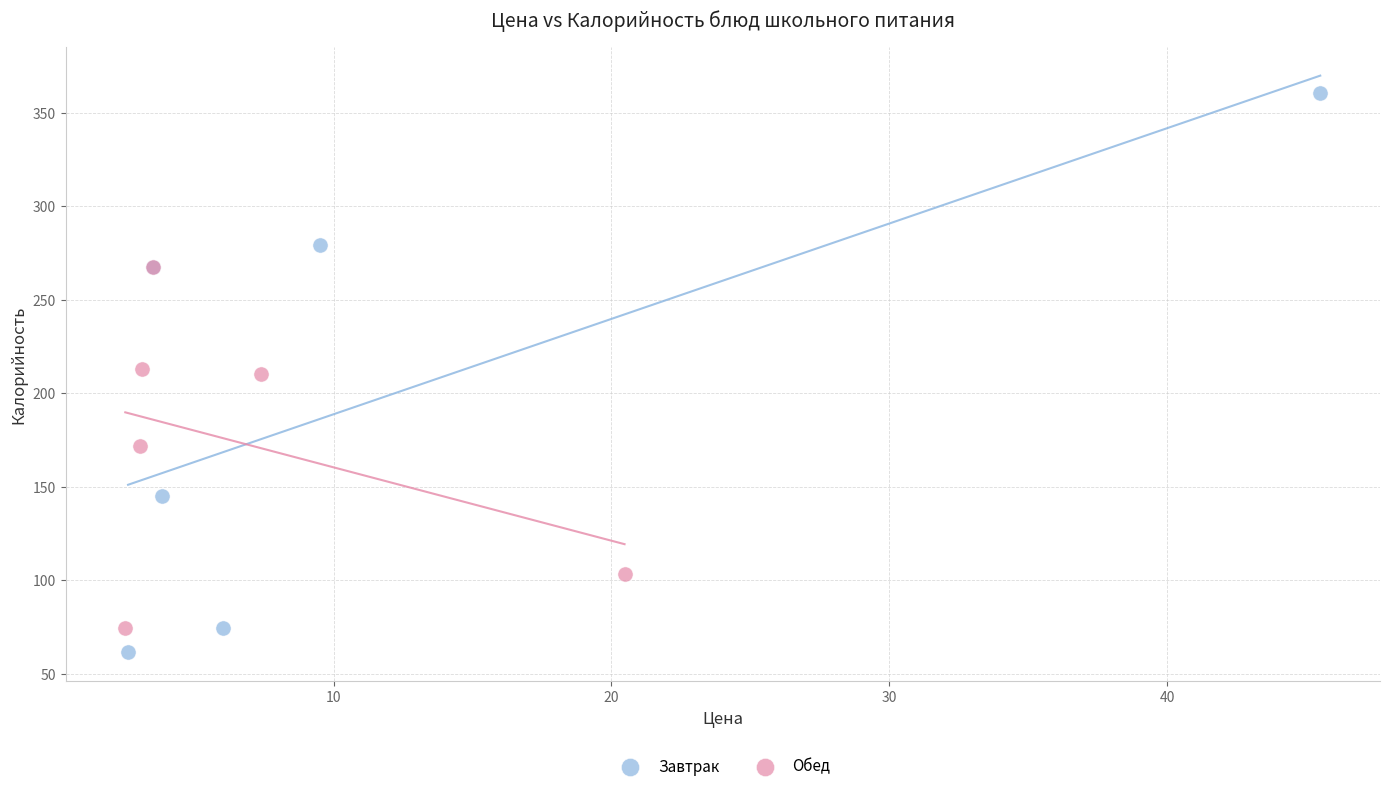

Which series contains the lowest Y value?

Завтрак